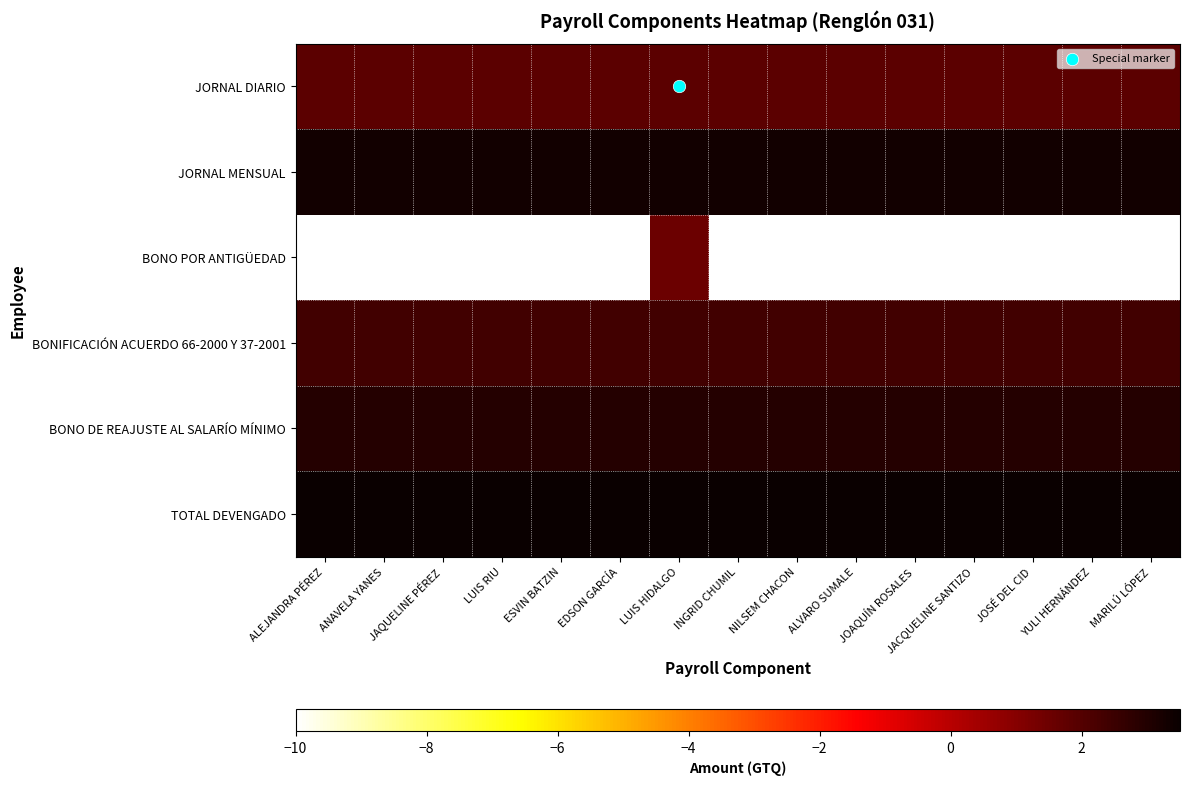

Reading left to right, what are all the values shown in this chart?

JORNAL DIARIO: ALEJANDRA PÉREZ=1.9	ANAVELA YANES=1.9	JAQUELINE PÉREZ=1.9	LUIS RIU=1.9	ESVIN BATZIN=1.9	EDSON GARCÍA=1.9	LUIS HIDALGO=1.9	INGRID CHUMIL=1.9	NILSEM CHACON=1.9	ALVARO SUMALE=1.9	JOAQUÍN ROSALES=1.9	JACQUELINE SANTIZO=1.9	JOSÉ DEL CID=1.9	YULI HERNÁNDEZ=1.9	MARILÚ LÓPEZ=1.9
JORNAL MENSUAL: ALEJANDRA PÉREZ=3.3	ANAVELA YANES=3.3	JAQUELINE PÉREZ=3.3	LUIS RIU=3.3	ESVIN BATZIN=3.3	EDSON GARCÍA=3.3	LUIS HIDALGO=3.3	INGRID CHUMIL=3.3	NILSEM CHACON=3.3	ALVARO SUMALE=3.3	JOAQUÍN ROSALES=3.3	JACQUELINE SANTIZO=3.3	JOSÉ DEL CID=3.3	YULI HERNÁNDEZ=3.3	MARILÚ LÓPEZ=3.3
BONO POR ANTIGÜEDAD: ALEJANDRA PÉREZ=-10.0	ANAVELA YANES=-10.0	JAQUELINE PÉREZ=-10.0	LUIS RIU=-10.0	ESVIN BATZIN=-10.0	EDSON GARCÍA=-10.0	LUIS HIDALGO=1.5	INGRID CHUMIL=-10.0	NILSEM CHACON=-10.0	ALVARO SUMALE=-10.0	JOAQUÍN ROSALES=-10.0	JACQUELINE SANTIZO=-10.0	JOSÉ DEL CID=-10.0	YULI HERNÁNDEZ=-10.0	MARILÚ LÓPEZ=-10.0
BONIFICACIÓN ACUERDO 66-2000 Y 37-2001: ALEJANDRA PÉREZ=2.4	ANAVELA YANES=2.4	JAQUELINE PÉREZ=2.4	LUIS RIU=2.4	ESVIN BATZIN=2.4	EDSON GARCÍA=2.4	LUIS HIDALGO=2.4	INGRID CHUMIL=2.4	NILSEM CHACON=2.4	ALVARO SUMALE=2.4	JOAQUÍN ROSALES=2.4	JACQUELINE SANTIZO=2.4	JOSÉ DEL CID=2.4	YULI HERNÁNDEZ=2.4	MARILÚ LÓPEZ=2.4
BONO DE REAJUSTE AL SALARÍO MÍNIMO: ALEJANDRA PÉREZ=2.9	ANAVELA YANES=2.9	JAQUELINE PÉREZ=2.9	LUIS RIU=2.9	ESVIN BATZIN=2.9	EDSON GARCÍA=2.9	LUIS HIDALGO=2.9	INGRID CHUMIL=2.9	NILSEM CHACON=2.9	ALVARO SUMALE=2.9	JOAQUÍN ROSALES=2.9	JACQUELINE SANTIZO=2.9	JOSÉ DEL CID=2.9	YULI HERNÁNDEZ=2.9	MARILÚ LÓPEZ=2.9
TOTAL DEVENGADO: ALEJANDRA PÉREZ=3.5	ANAVELA YANES=3.5	JAQUELINE PÉREZ=3.5	LUIS RIU=3.5	ESVIN BATZIN=3.5	EDSON GARCÍA=3.5	LUIS HIDALGO=3.5	INGRID CHUMIL=3.5	NILSEM CHACON=3.5	ALVARO SUMALE=3.5	JOAQUÍN ROSALES=3.5	JACQUELINE SANTIZO=3.5	JOSÉ DEL CID=3.5	YULI HERNÁNDEZ=3.5	MARILÚ LÓPEZ=3.5